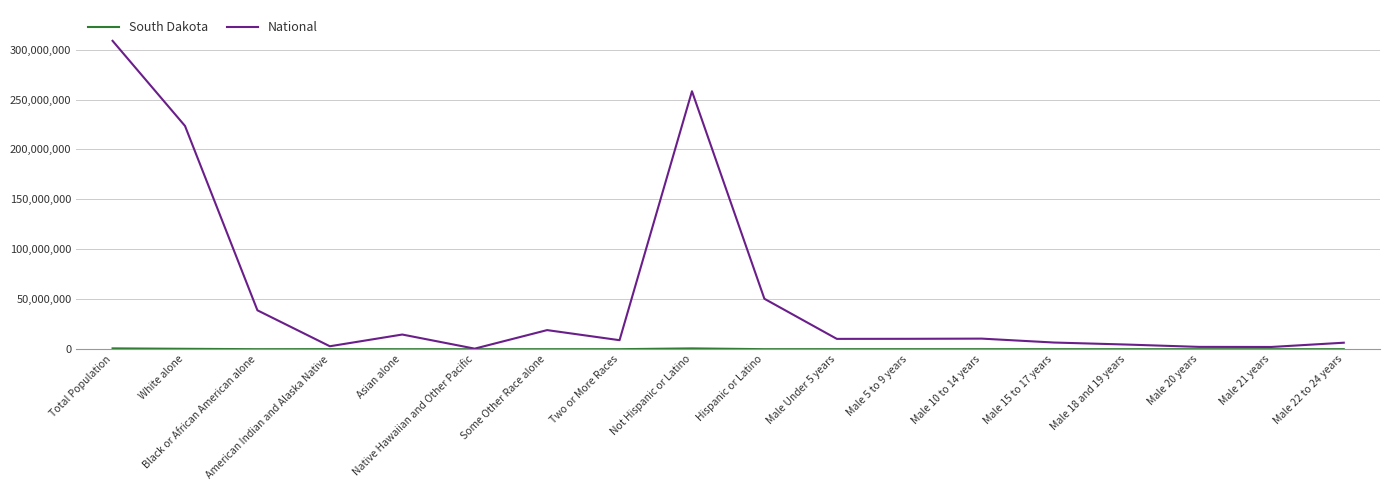

At which label does National first exceed 10389638?

Total Population